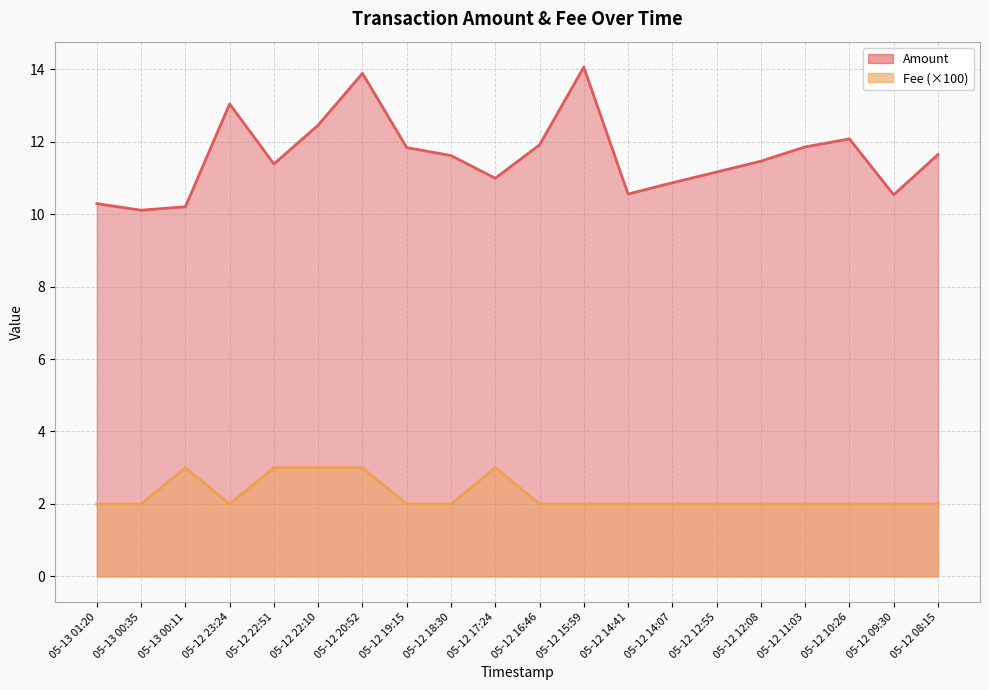

At which category is the sum across all series the highest?

05-12 20:52